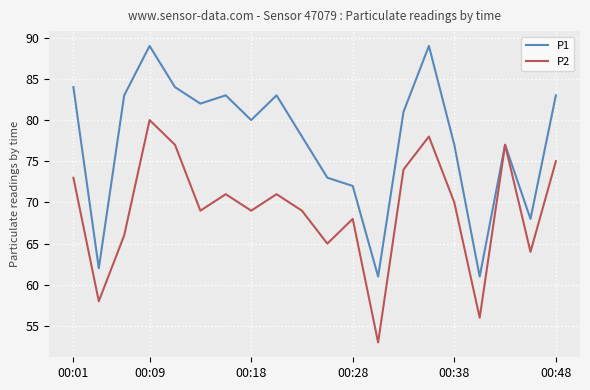

What is the maximum value shown in the chart?

89